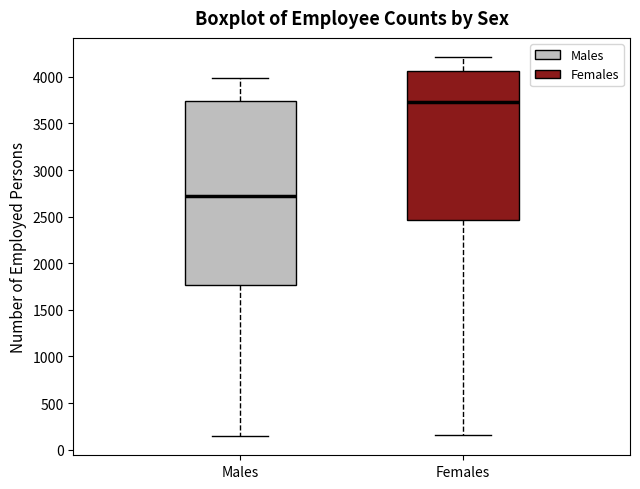

Reading left to right, transcribe this box plot: for each box, give where its median line is, the range the box spans, and where its two whiskers end, as read against the y-axis. The values are not printed on the chart, so give them approximately, as read against the axis.

Males: median 2700, box 1750 to 3750, whiskers 150 to 4000
Females: median 3750, box 2450 to 4050, whiskers 150 to 4200